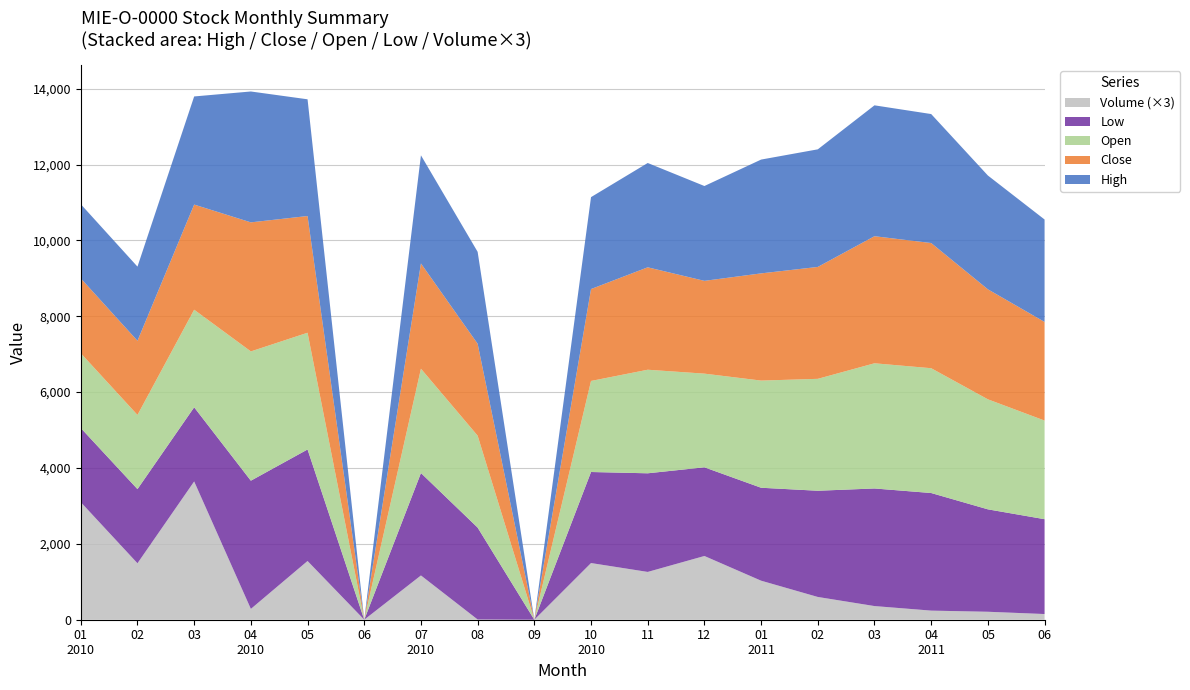

Reading left to right, transcribe all the data shown in this chart.

Close: 1974	1955	2772	3402	3077	0	2775	2423	0	2423	2700	2446	2826	2950	3350	3300	2900	2600
High: 1955	1955	2850	3450	3077	0	2850	2423	0	2423	2750	2500	3000	3100	3450	3400	3000	2700
Low: 1955	1955	1955	3380	2940	0	2700	2423	0	2400	2600	2338	2450	2800	3100	3100	2700	2500
Open: 1971	1955	2572	3408	3077	0	2750	2423	0	2400	2730	2469	2825	2950	3300	3290	2900	2600
Volume: 1033	496	1215	95	516	0	389	2	0	498	420	560	343	200	120	80	70	50